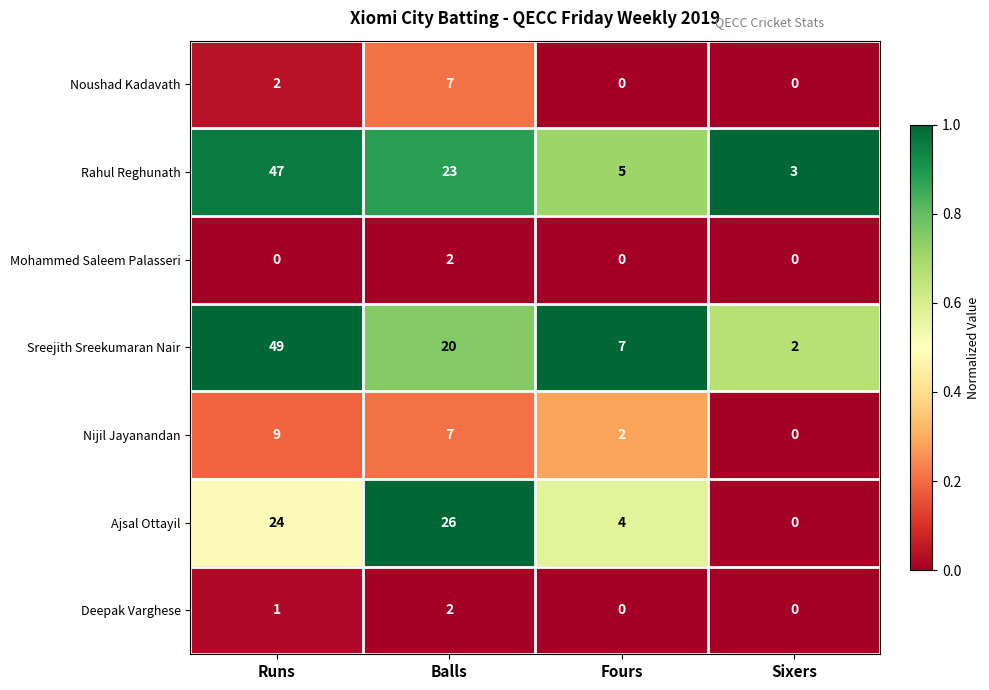

At which label does Ajsal Ottayil reach its minimum?

Sixers